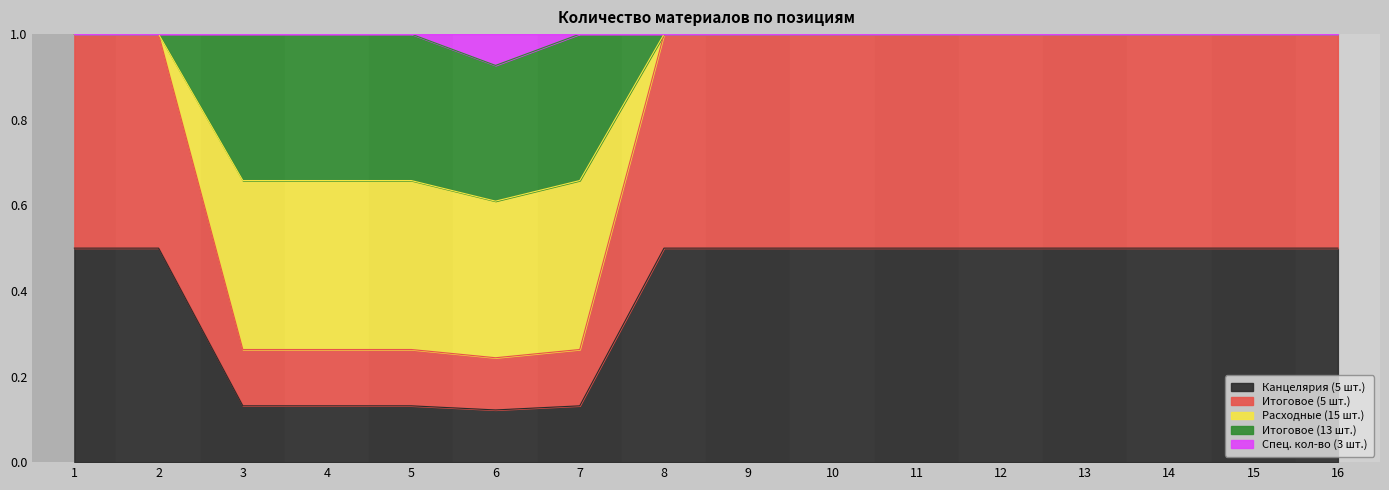

Does the chart display data point markers on the line(s)?

No